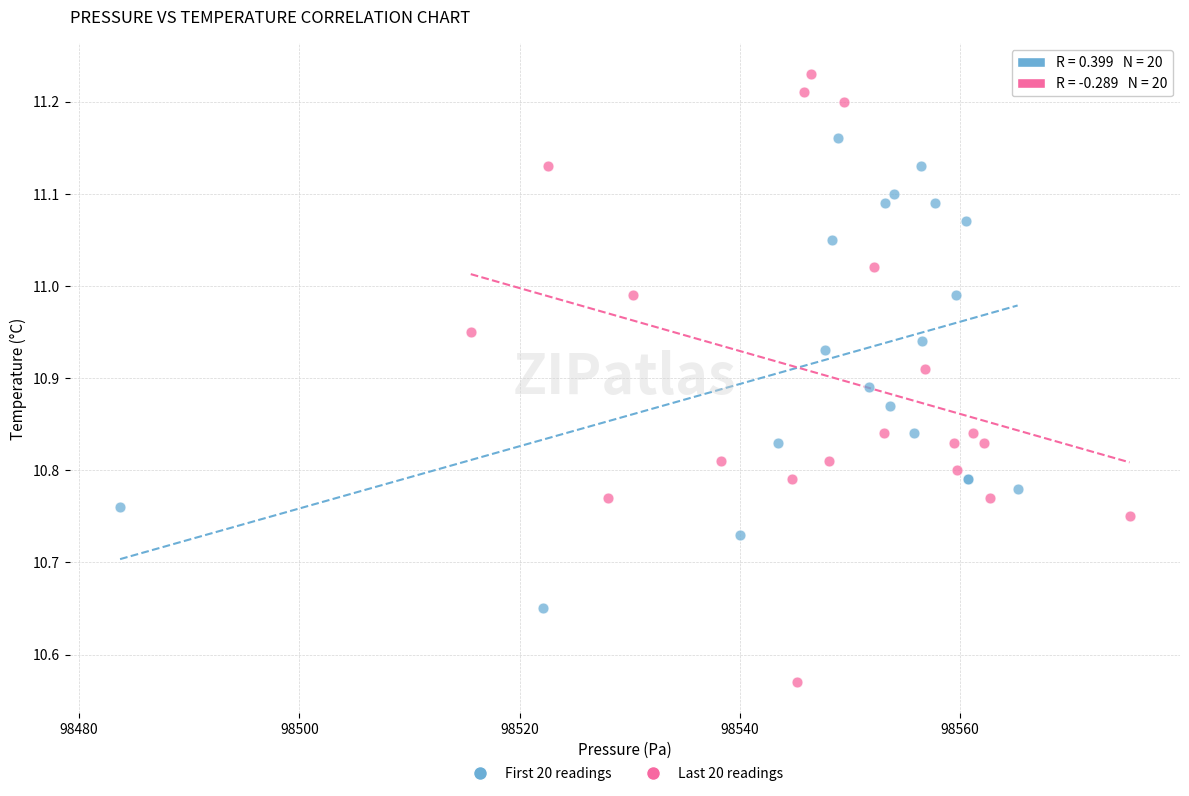

Which series contains the lowest Y value?

Last 20 readings